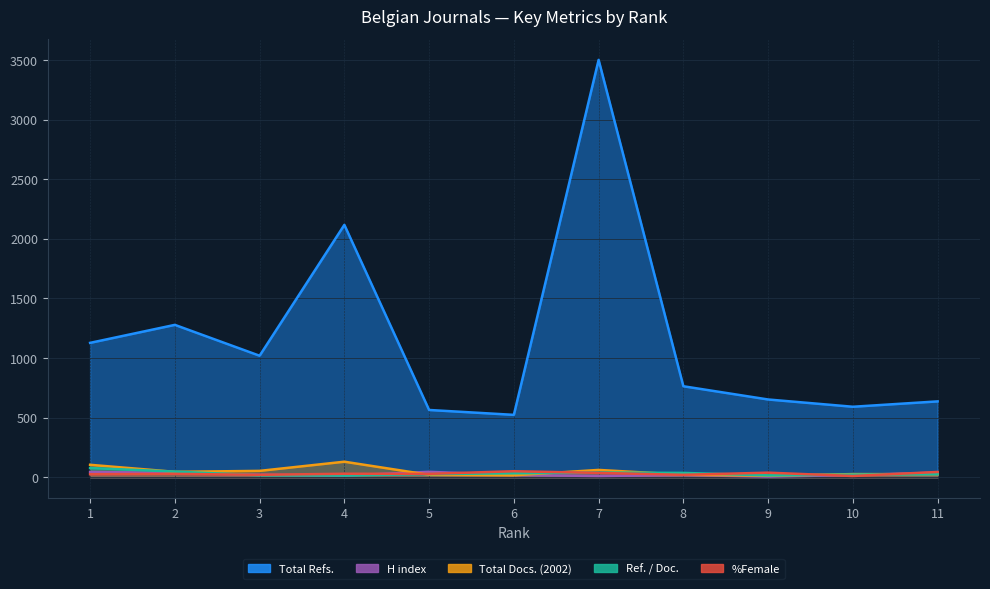

Is it true that Total Docs. (2002) equals 30 at 3?

False